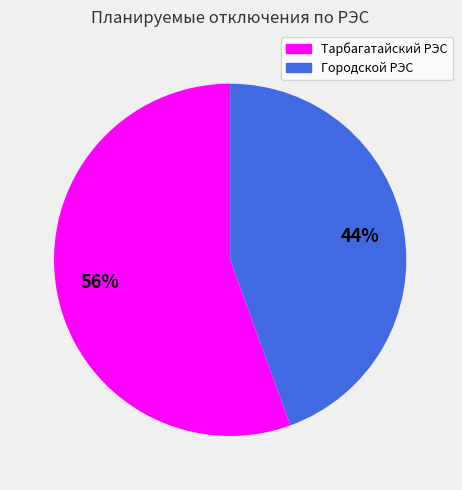

Which category has the smallest portion of the pie?

Городской РЭС